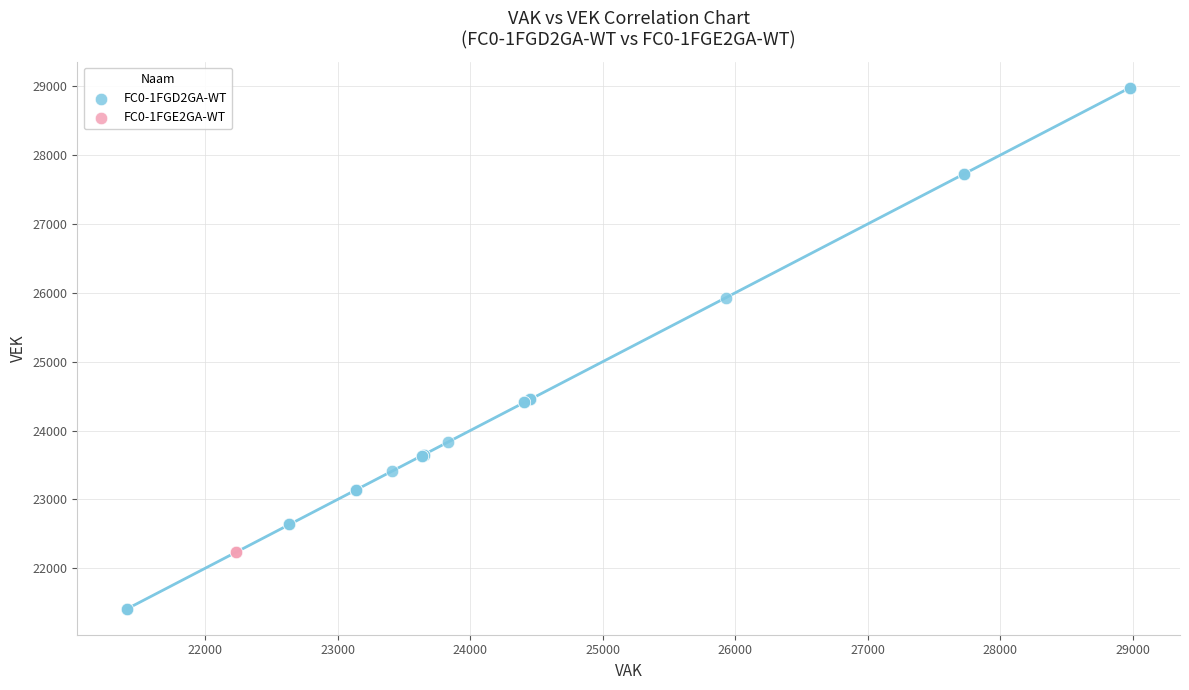

What are all the series names shown in the legend?

FC0-1FGD2GA-WT, FC0-1FGE2GA-WT